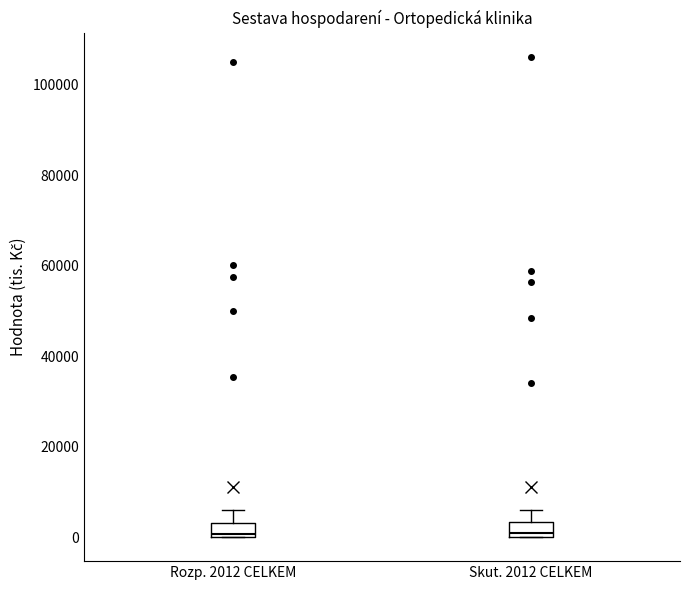

Reading left to right, transcribe this box plot: for each box, give where its median line is, the range the box spans, and where its two whiskers end, as read against the y-axis. The values are not printed on the chart, so give them approximately, as read against the axis.

Rozp. 2012 CELKEM: median 0, box 0 to 4000, whiskers 0 to 6000
Skut. 2012 CELKEM: median 0 (just above the box's lower edge), box 0 to 4000, whiskers 0 to 6000